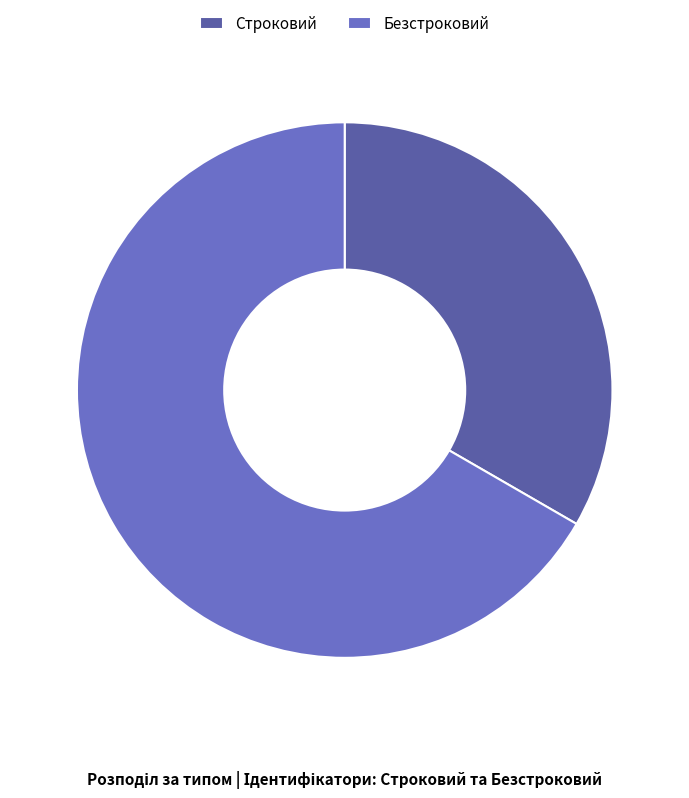

Is it true that Безстроковий is 67% of the pie?

True